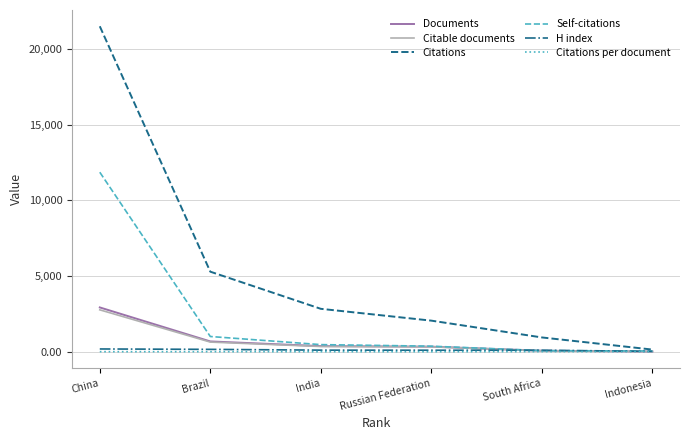

What is the difference between the Self-citations values at China and Russian Federation?

11497.0